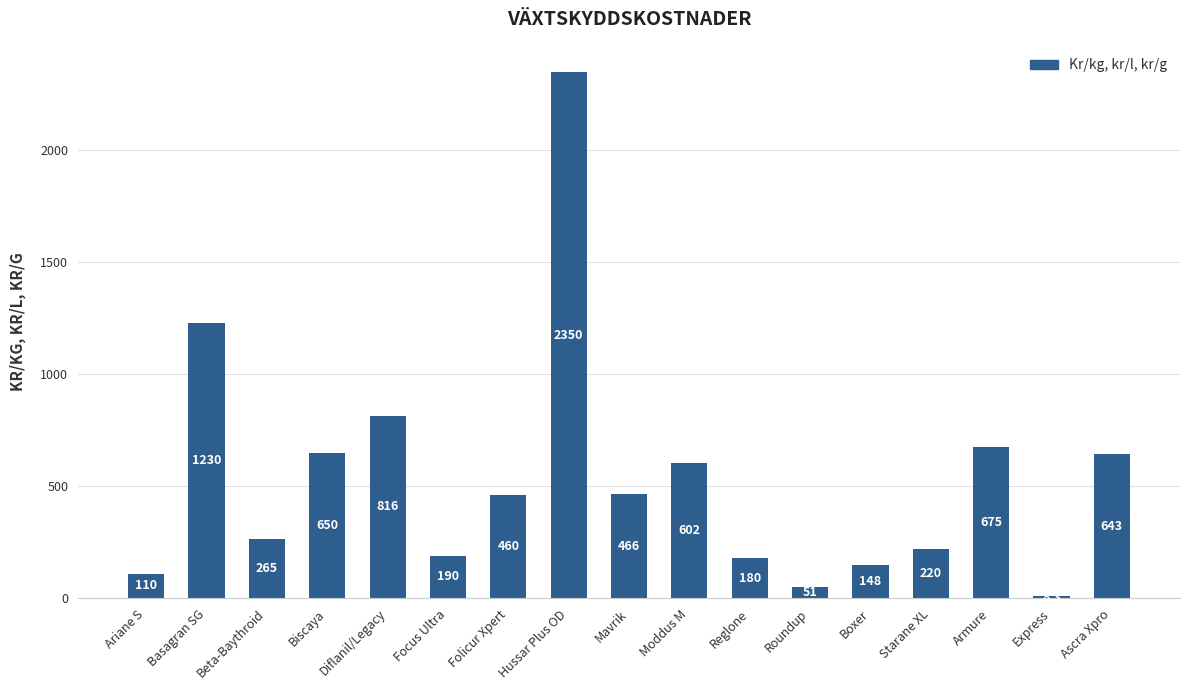

Which has a higher value, Beta-Baythroid or Mavrik?

Mavrik